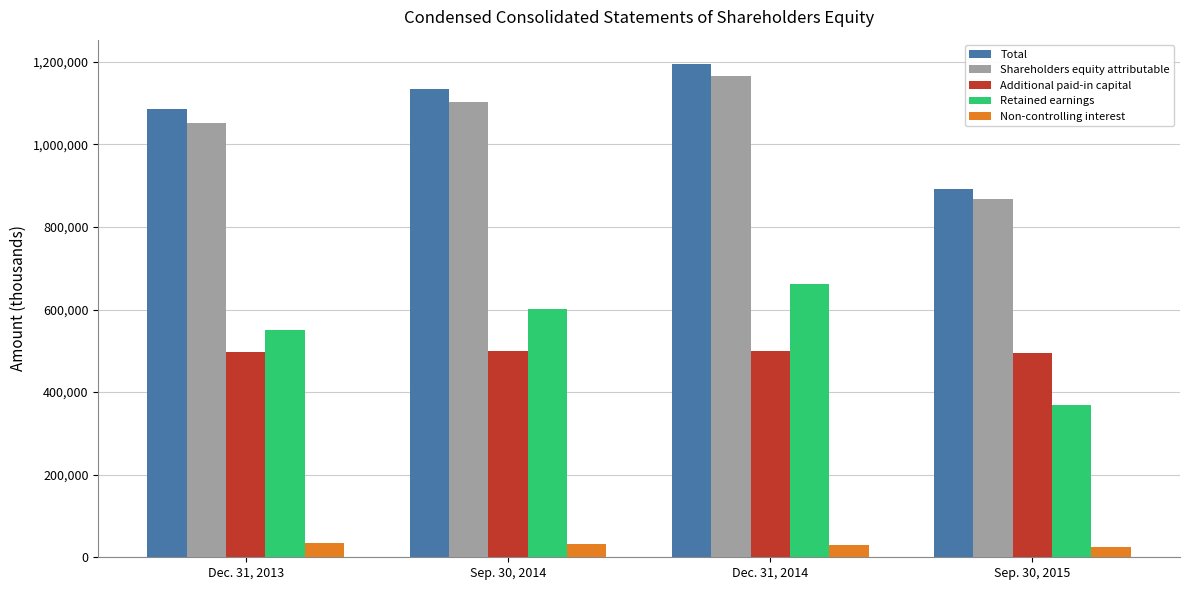

What is the value of the Non-controlling interest bar at the 3rd from the left?

28890